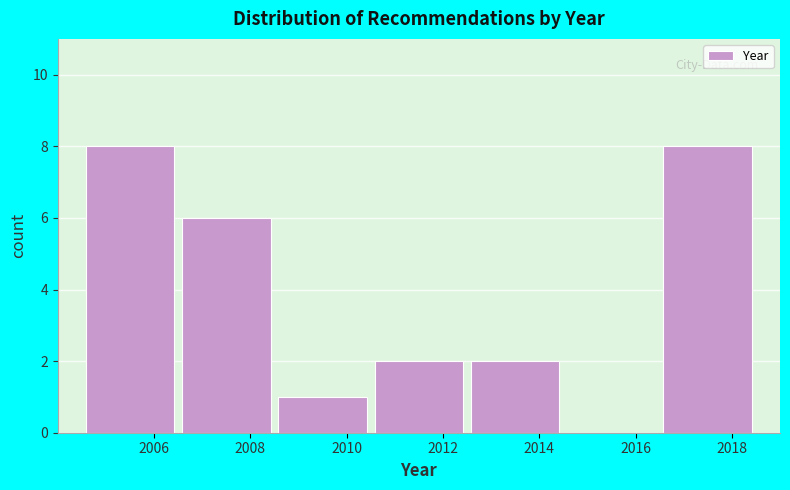

What is the height of the bar covering 2006.5 to 2008.5 on the x-axis? The values are not printed on the chart, so give them approximately, as read against the axis.

6